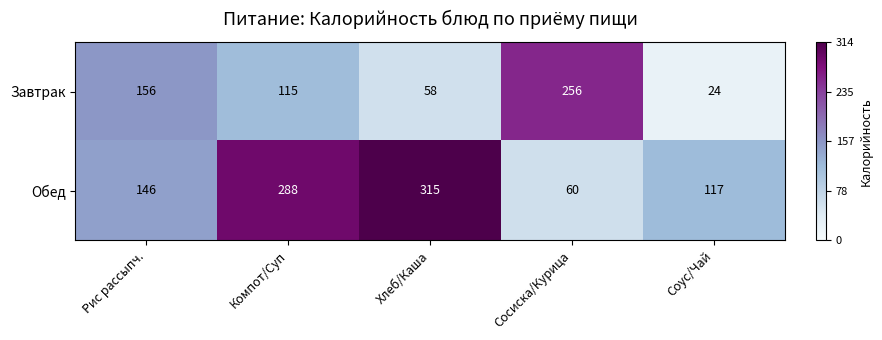

Reading left to right, transcribe all the data shown in this chart.

Завтрак: 156	115	58	256	24
Обед: 146	288	315	60	117